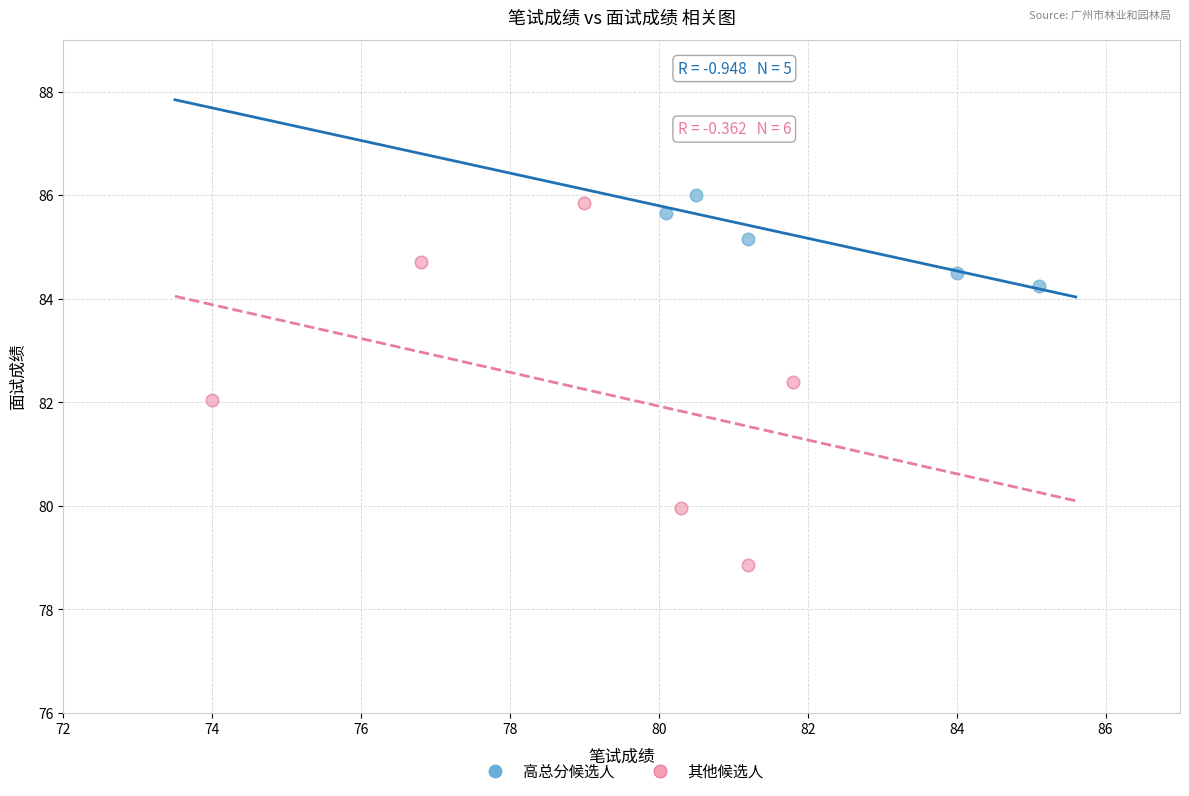

Which series has the widest spread of Y values?

其他候选人